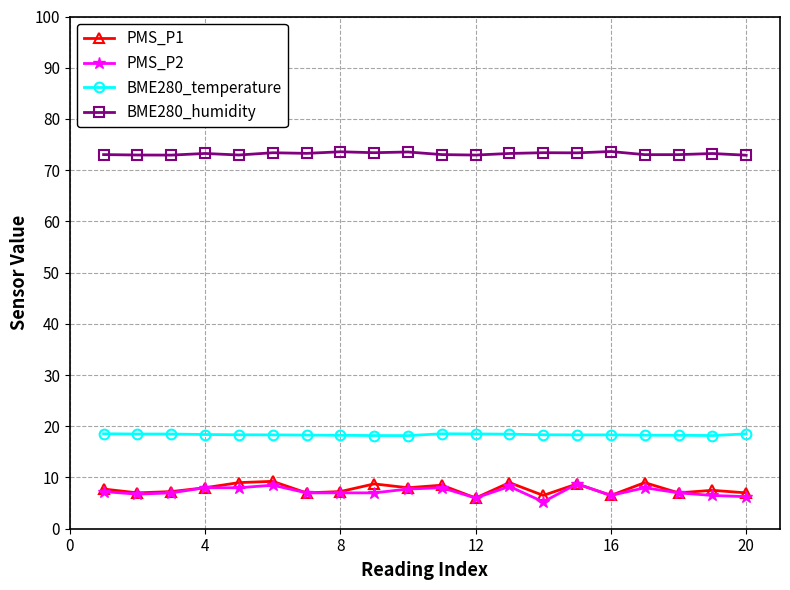

How many distinct data groups are displayed?

4